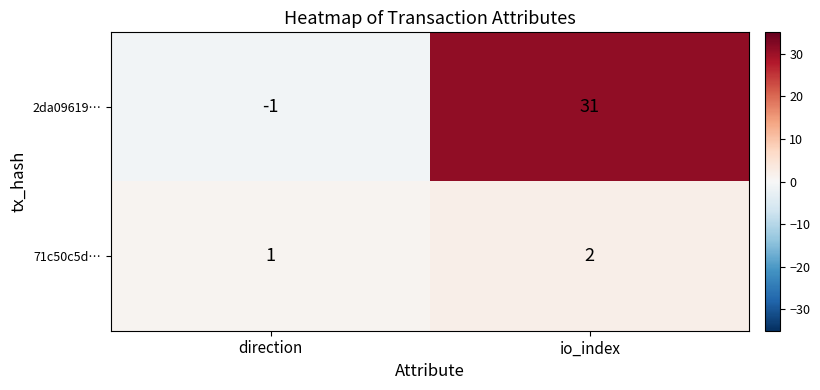

What is the sum of the 2da09619… values at io_index and direction?

30